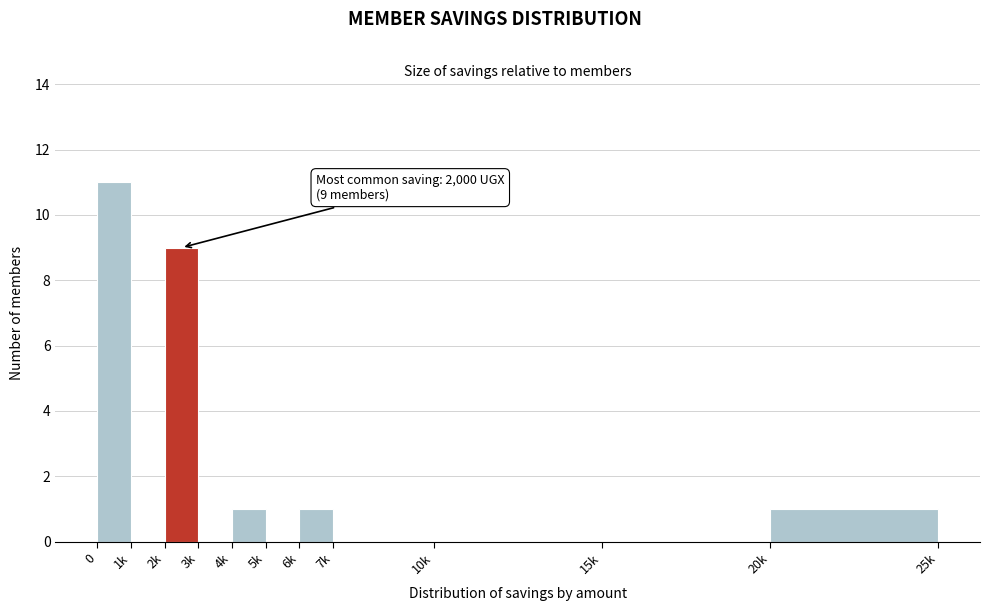

Reading right to left, what are all the values shown in this chart?

20k=1	15k=0	10k=0	7k=0	6k=1	5k=0	4k=1	3k=0	2k=9	1k=0	0=11